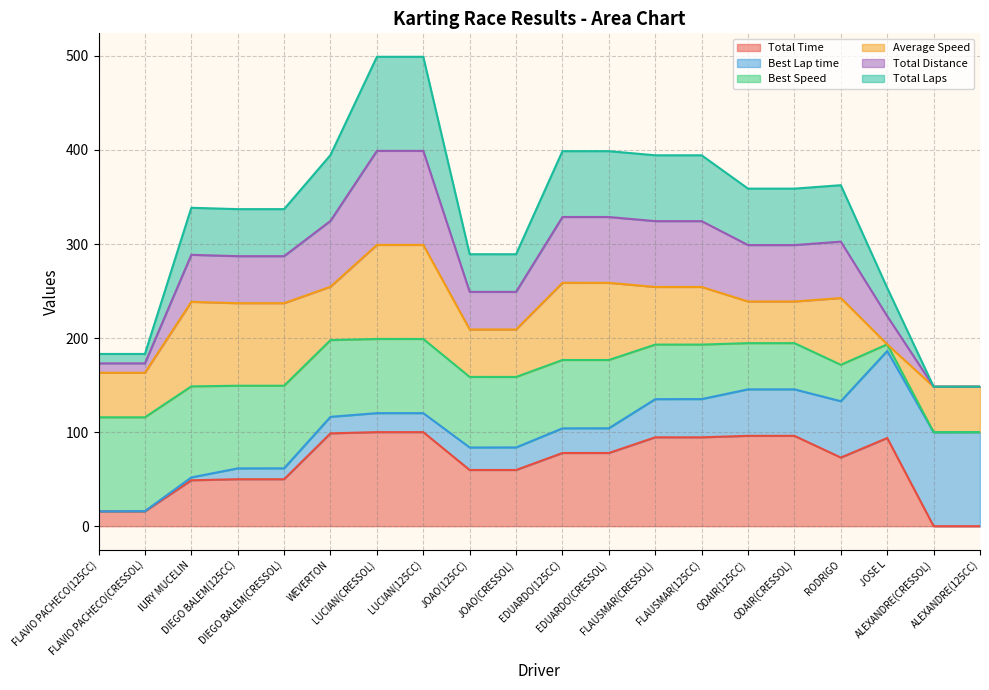

How many interior local valleys does the Total Time series have?

5